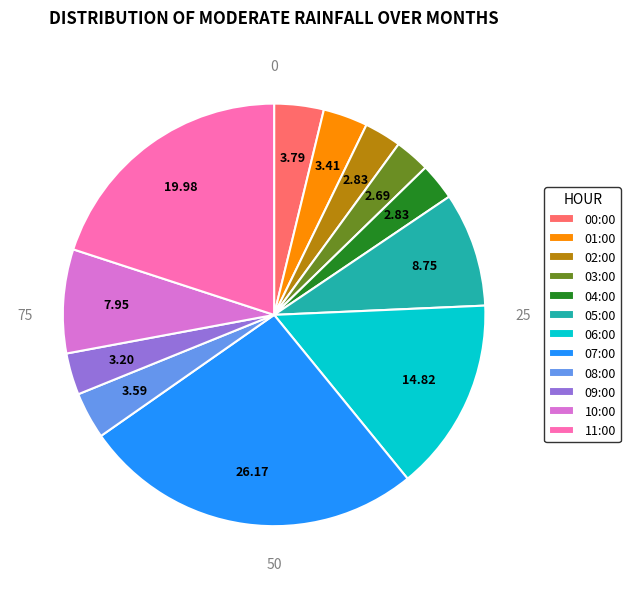

Is it true that 05:00 is 16% of the pie?

False